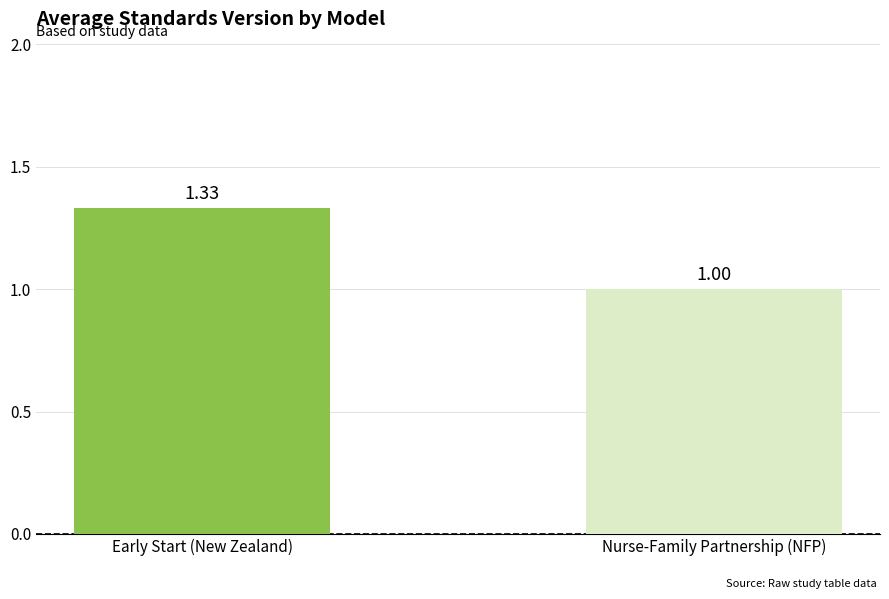

What is the minimum value shown in the chart?

1.0